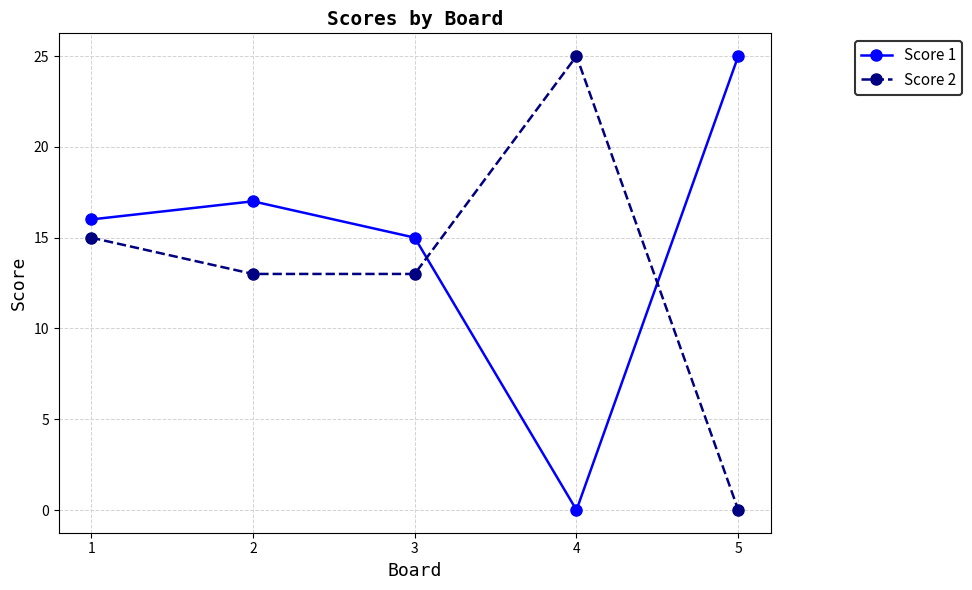

What is the difference between the second highest and minimum values in the Score 2 series?

15